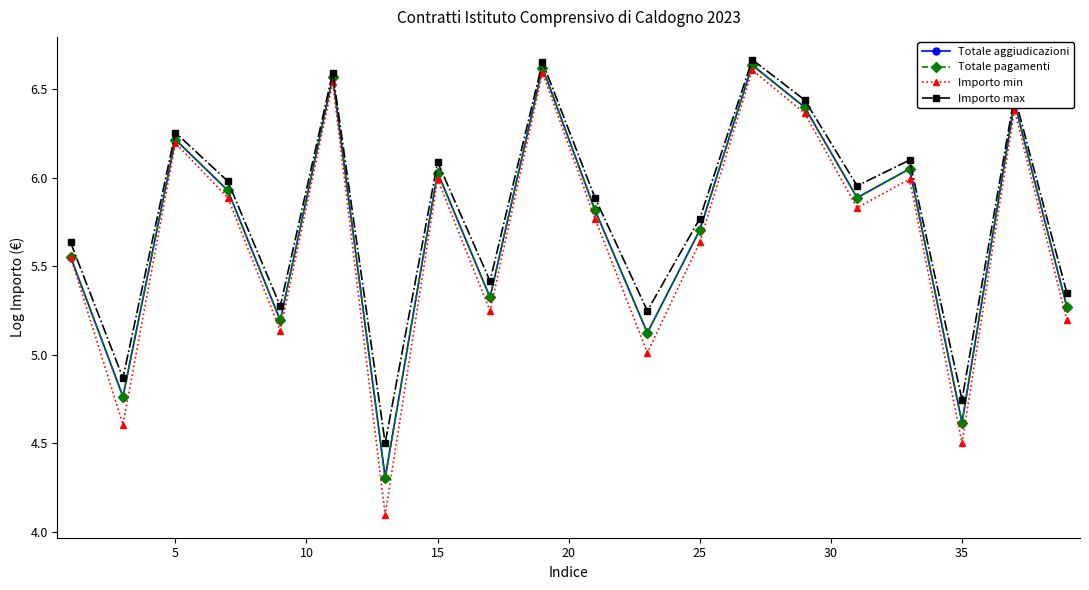

Does the chart display data point markers on the line(s)?

Yes